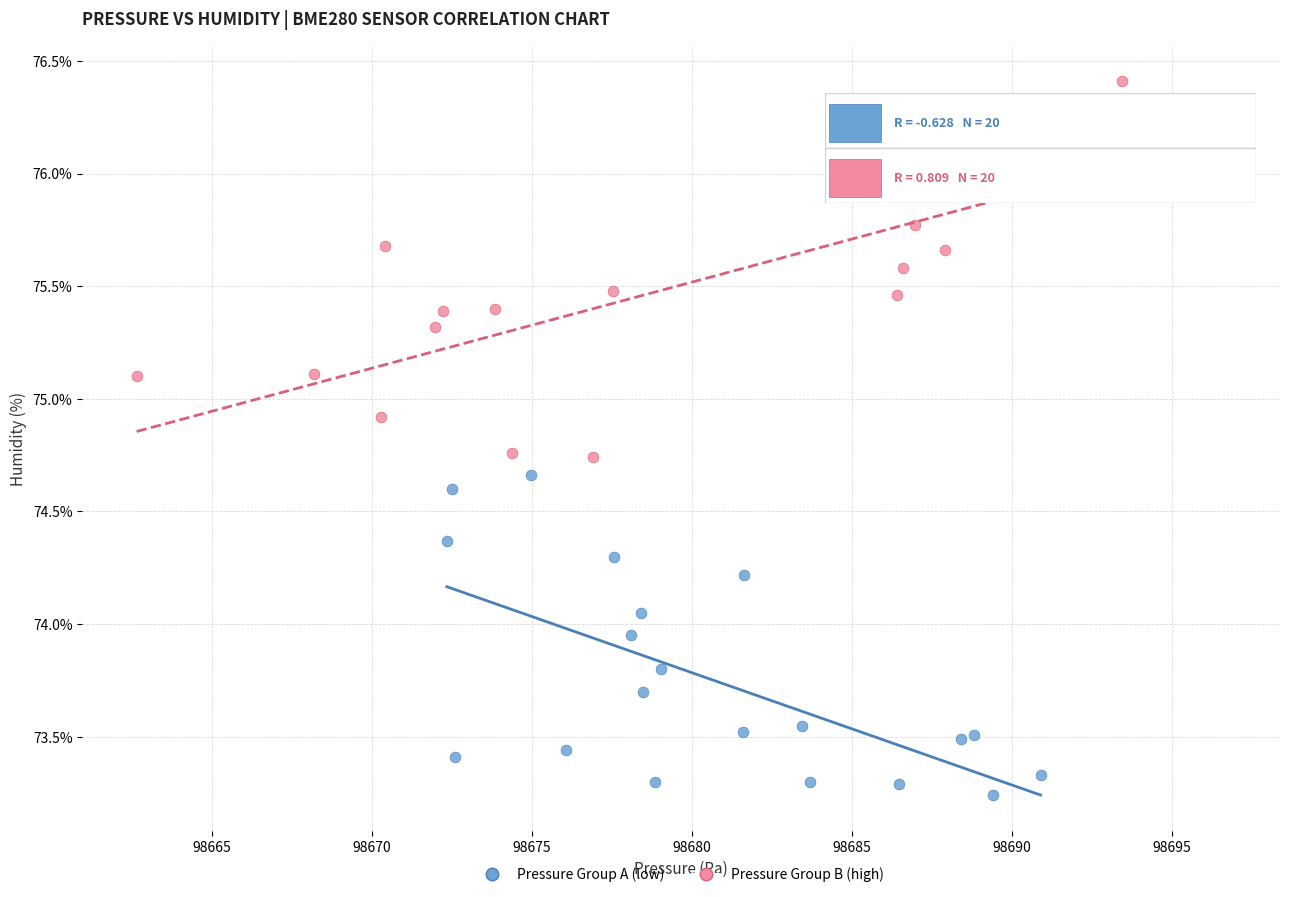

Which series contains the lowest Y value?

Pressure Group A (low)